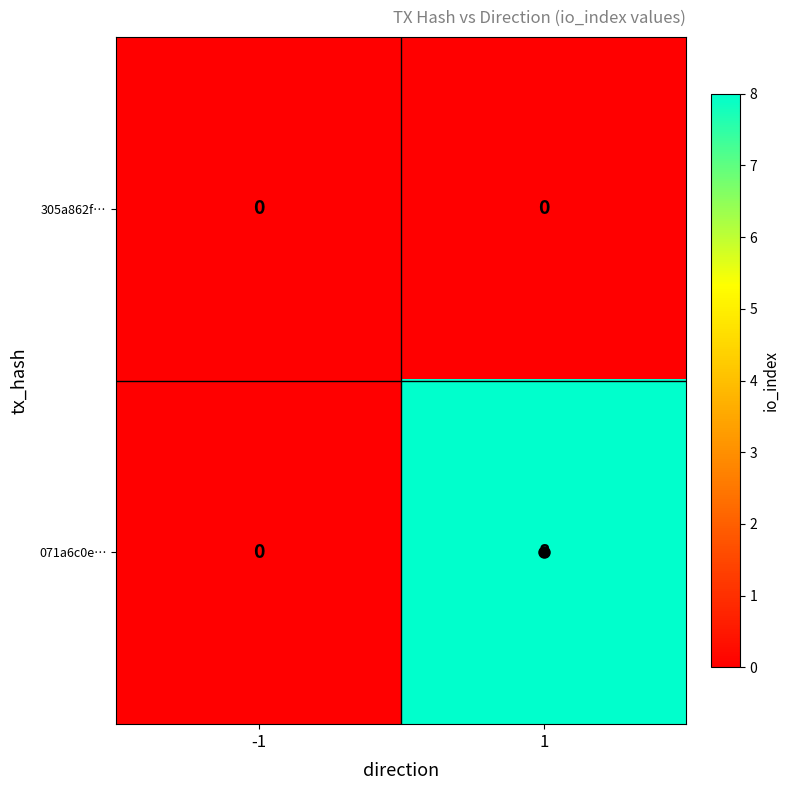

What is the sum of all 071a6c0e… values?

8